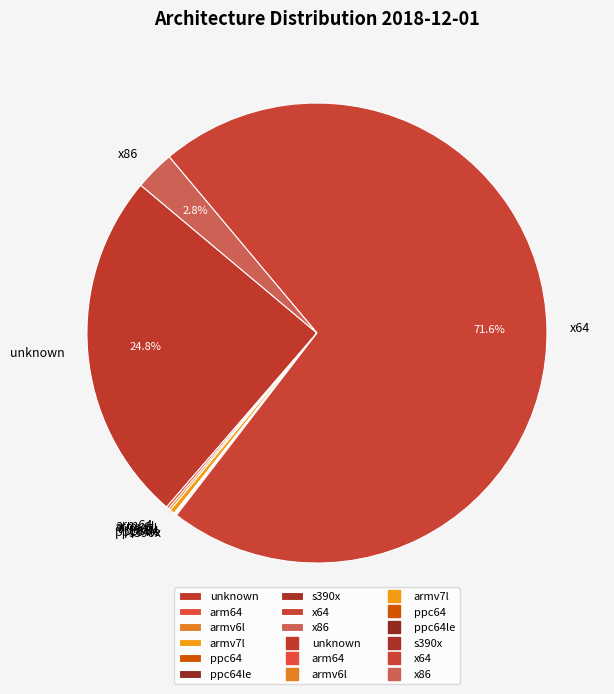

Which category accounts for the majority?

x64